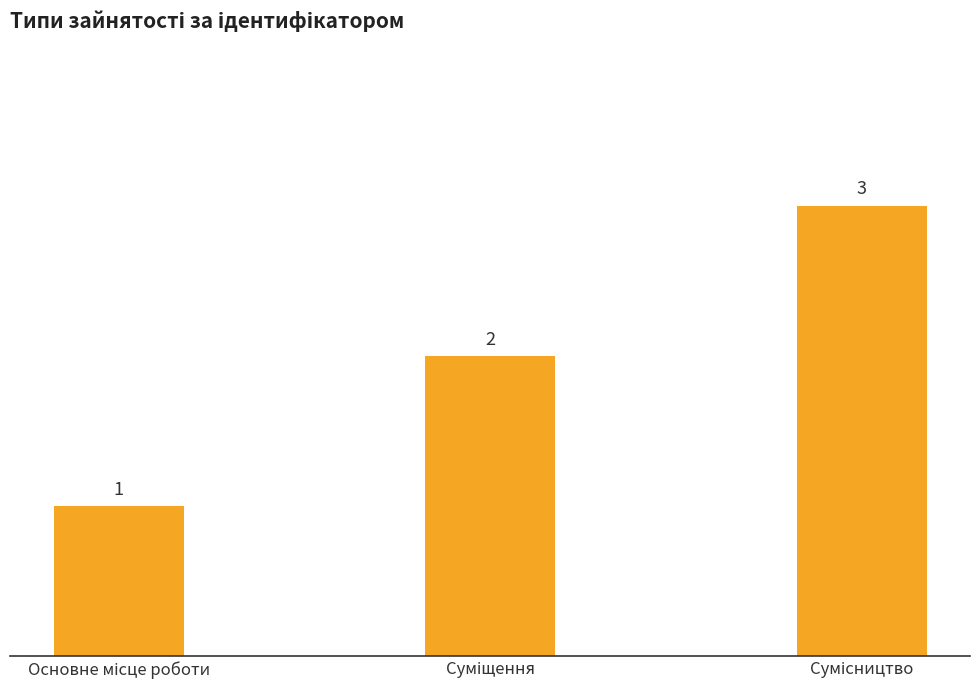

What is the greatest value displayed?

3